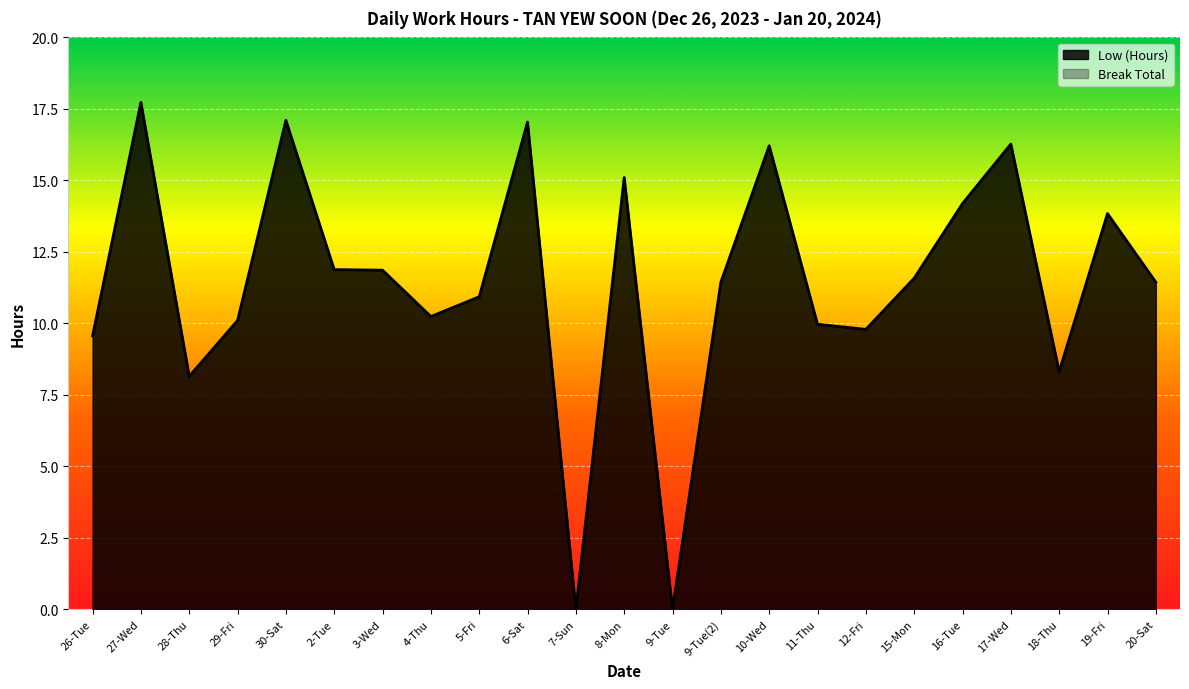

List the labels in order of value, largest first.

27-Wed, 30-Sat, 6-Sat, 17-Wed, 10-Wed, 8-Mon, 16-Tue, 19-Fri, 2-Tue, 3-Wed, 15-Mon, 9-Tue(2), 20-Sat, 5-Fri, 4-Thu, 29-Fri, 11-Thu, 12-Fri, 26-Tue, 18-Thu, 28-Thu, 7-Sun, 9-Tue